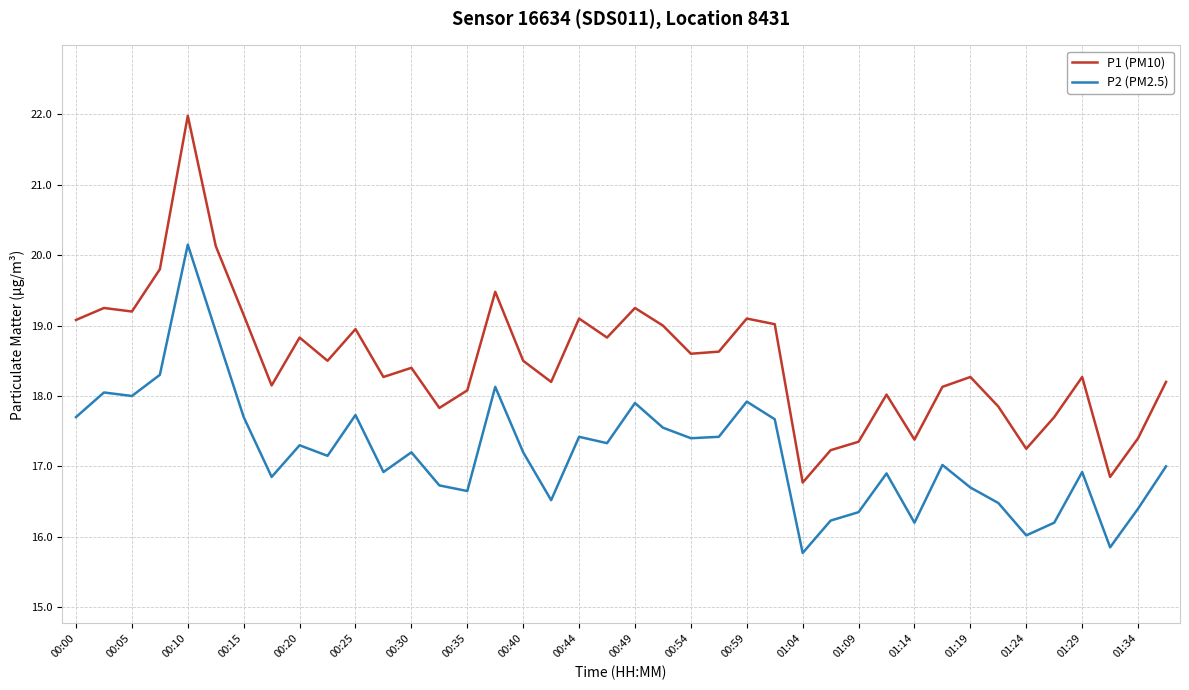

Does the chart display data point markers on the line(s)?

No